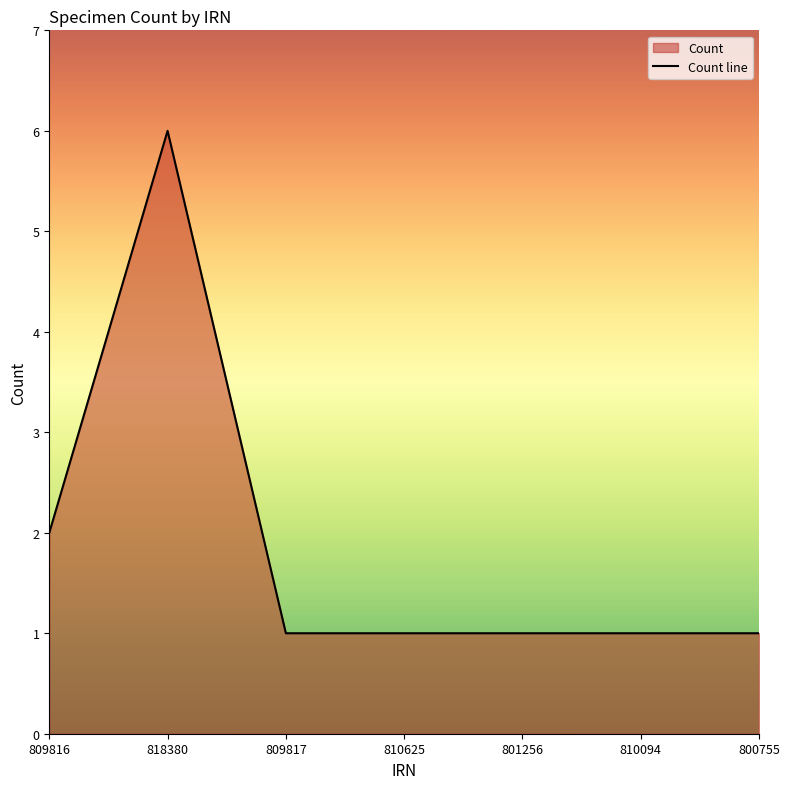

Which label corresponds to the largest value in the chart?

818380